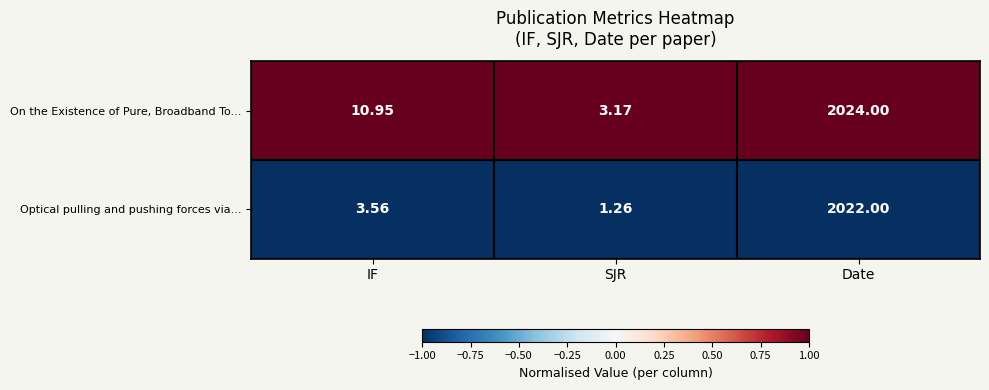

Which series changed the most between IF and SJR?

On the Existence of Pure, Broadband To...